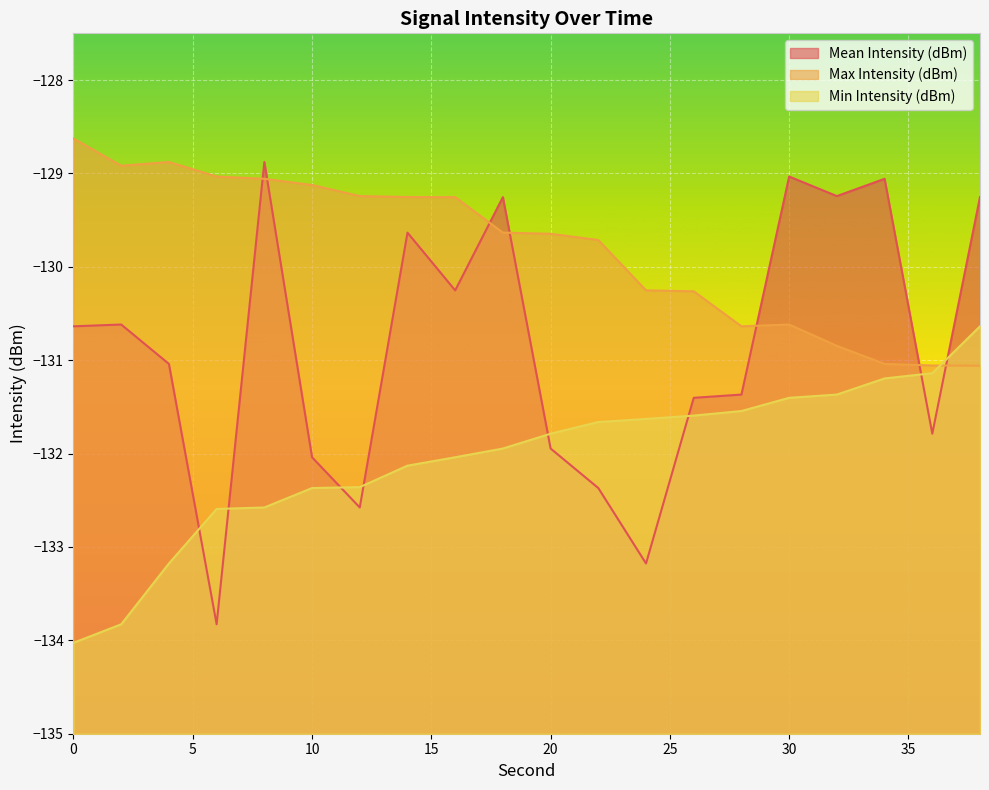

True or false: Min Intensity (dBm) has more than 0 interior local peaks.

False